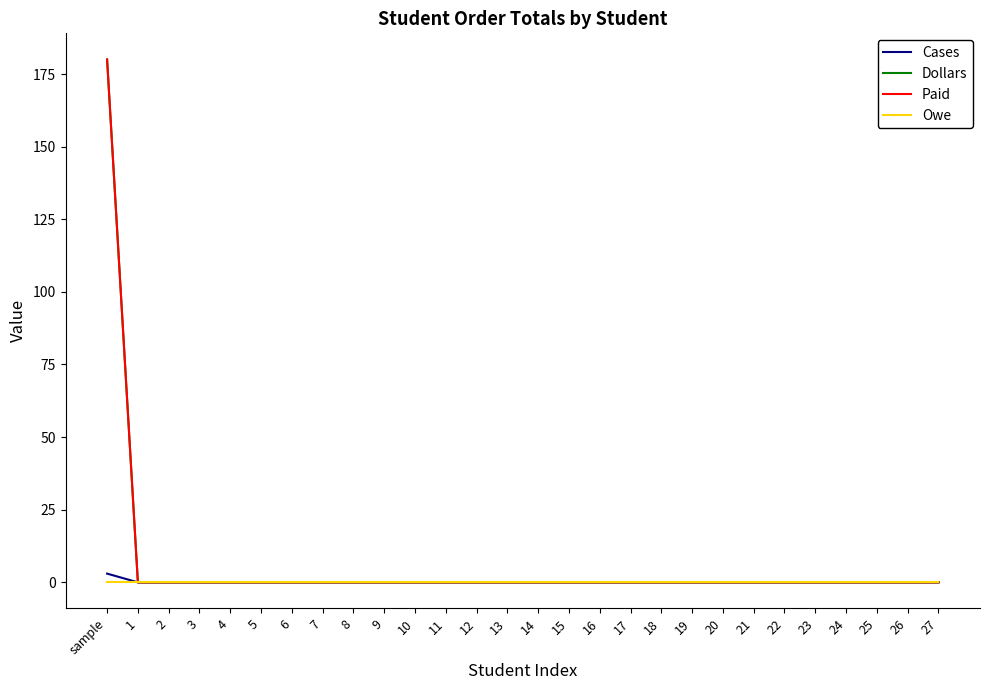

True or false: Paid has more than 1 points higher than both neighbors.

False